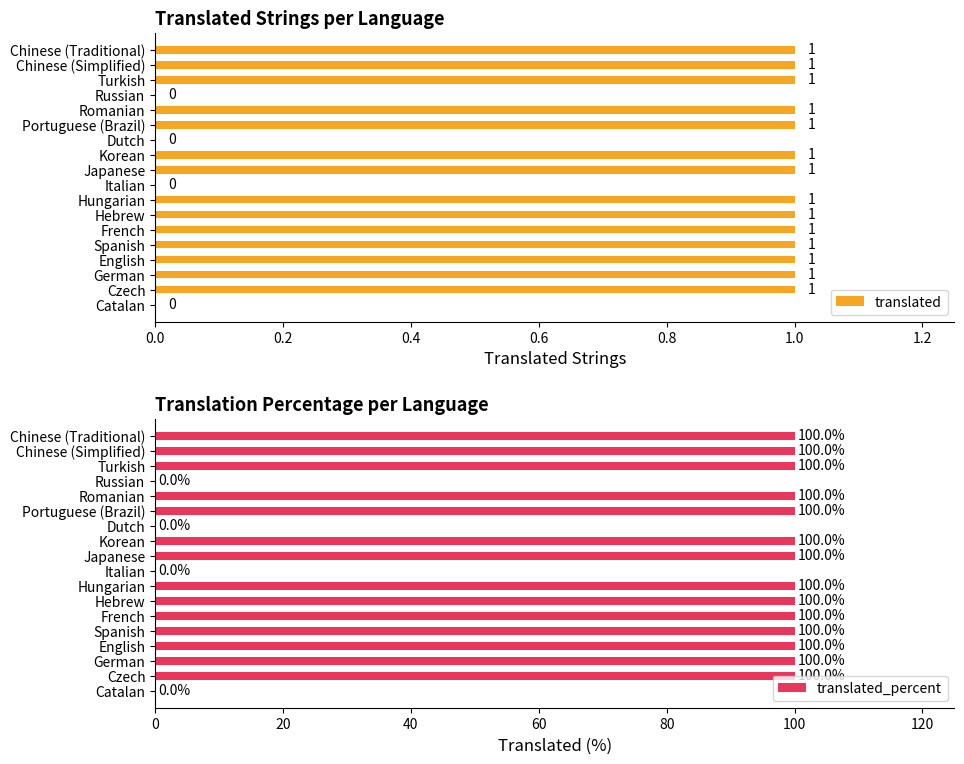

What is the difference between the second highest and second lowest values in the translated_percent series?

100